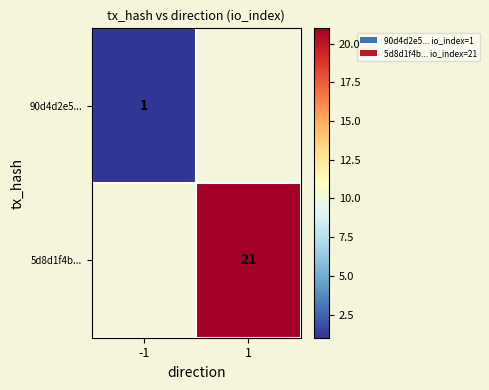

Is it true that 5d8d1f4b... equals 21 at 1?

True